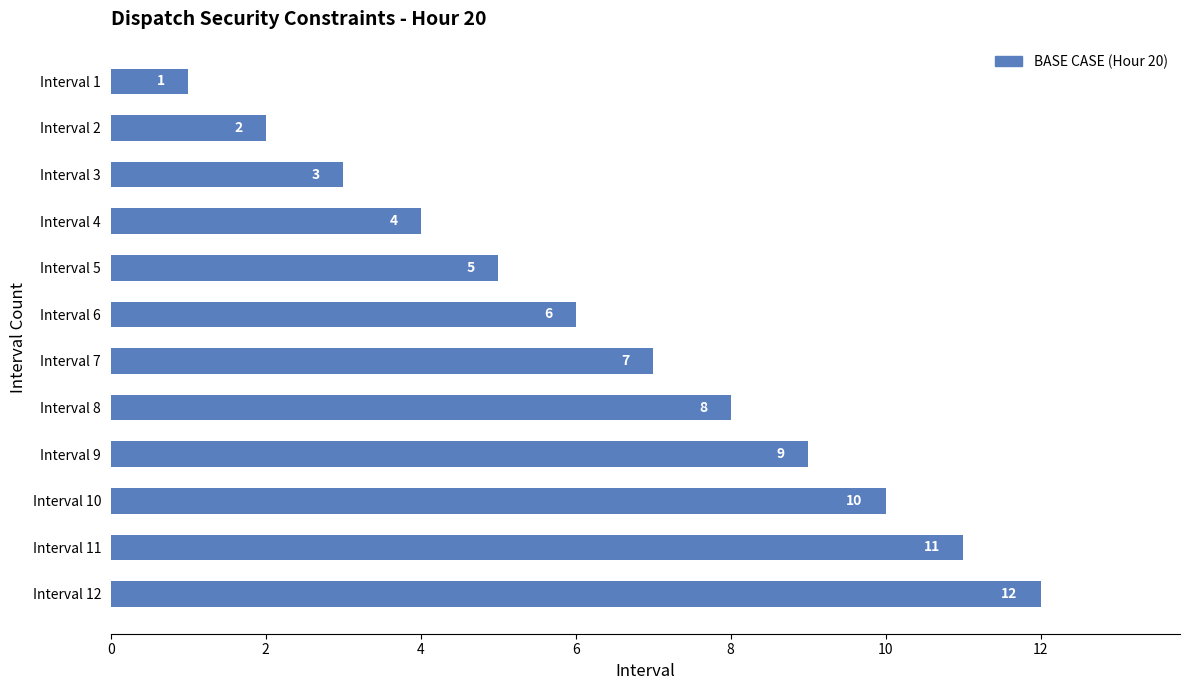

Where is the data nearest to the value 6?

Interval 6